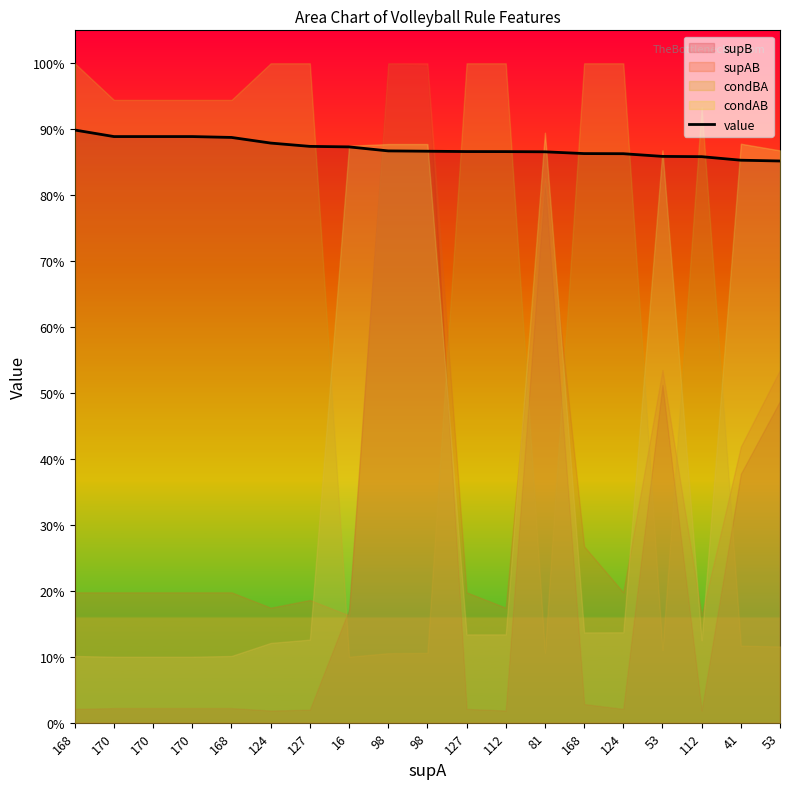

How many data points does each series have?

19